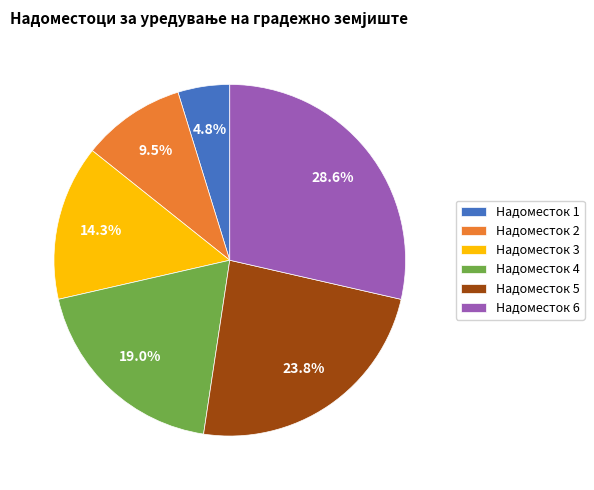

How many segments does this pie chart have?

6